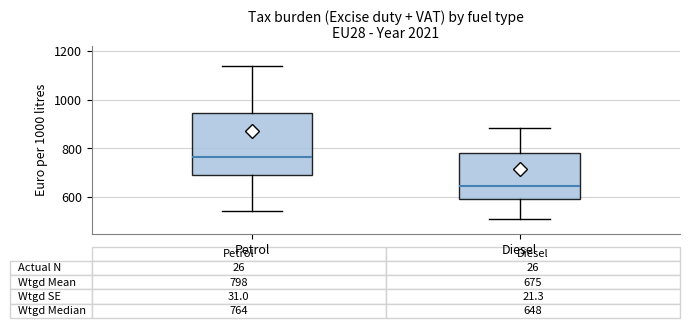

Which box has the highest median line?

Petrol